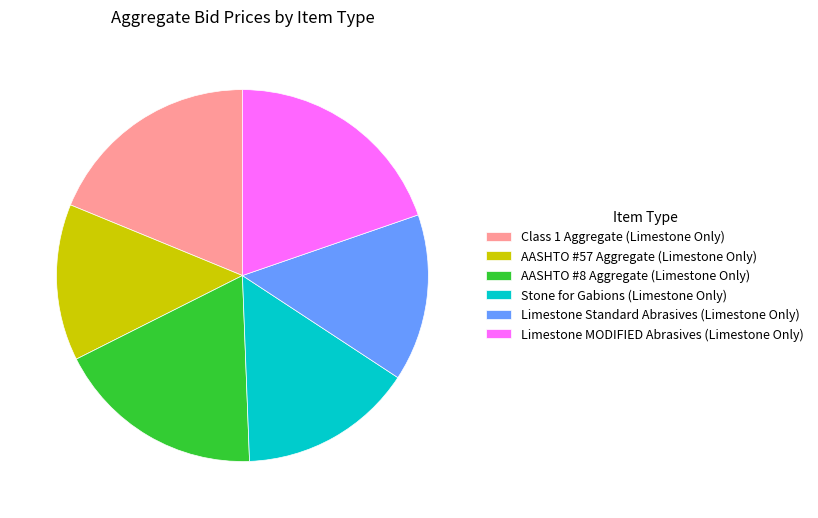

How many slices are in this pie chart?

6